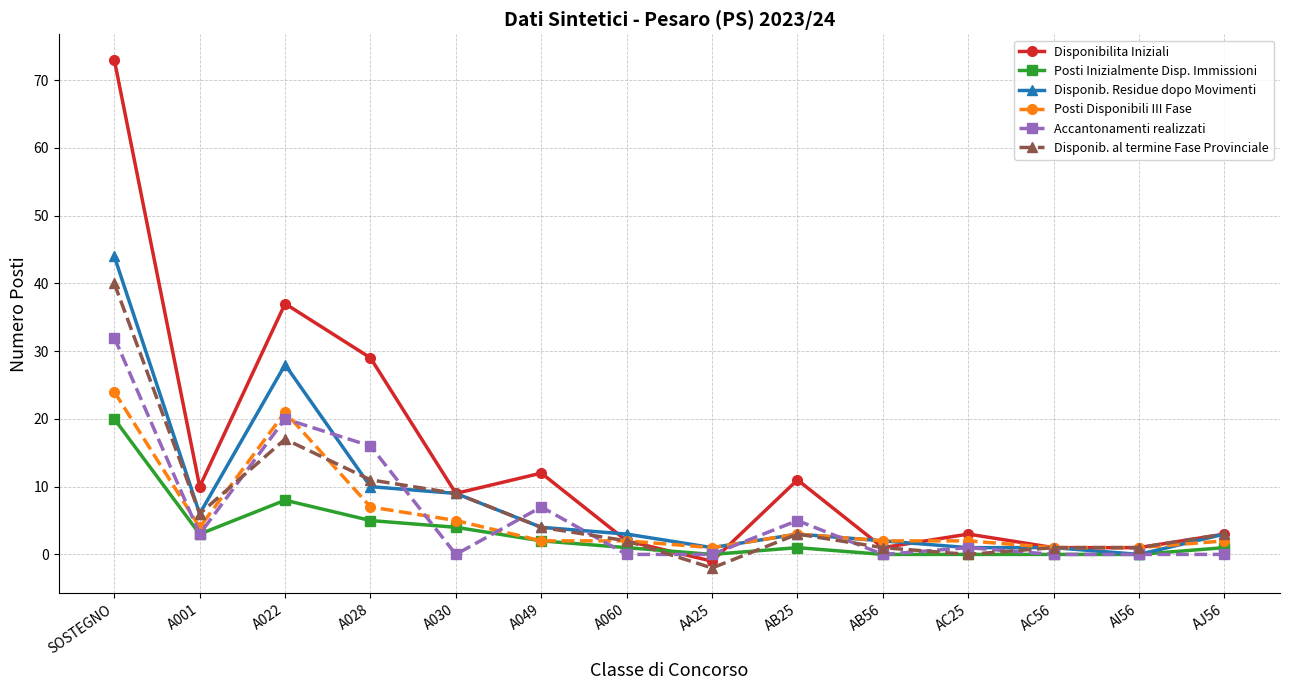

Which series has the largest range (max minus min)?

Disponibilita Iniziali